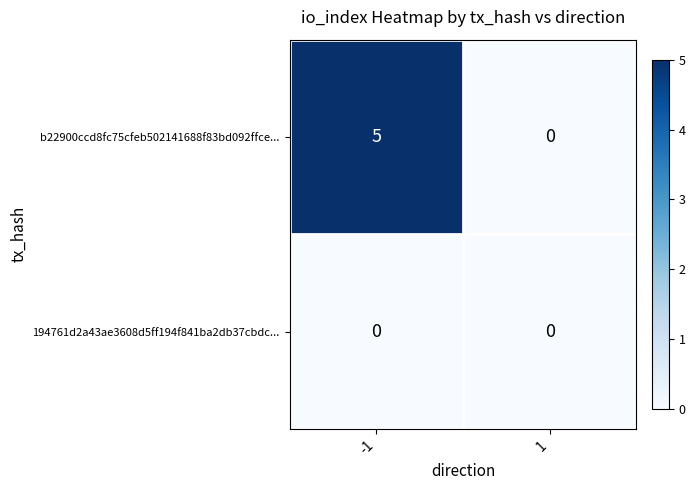

Which series changed the most between -1 and 1?

b22900ccd8fc75cfeb502141688f83bd092ffce...